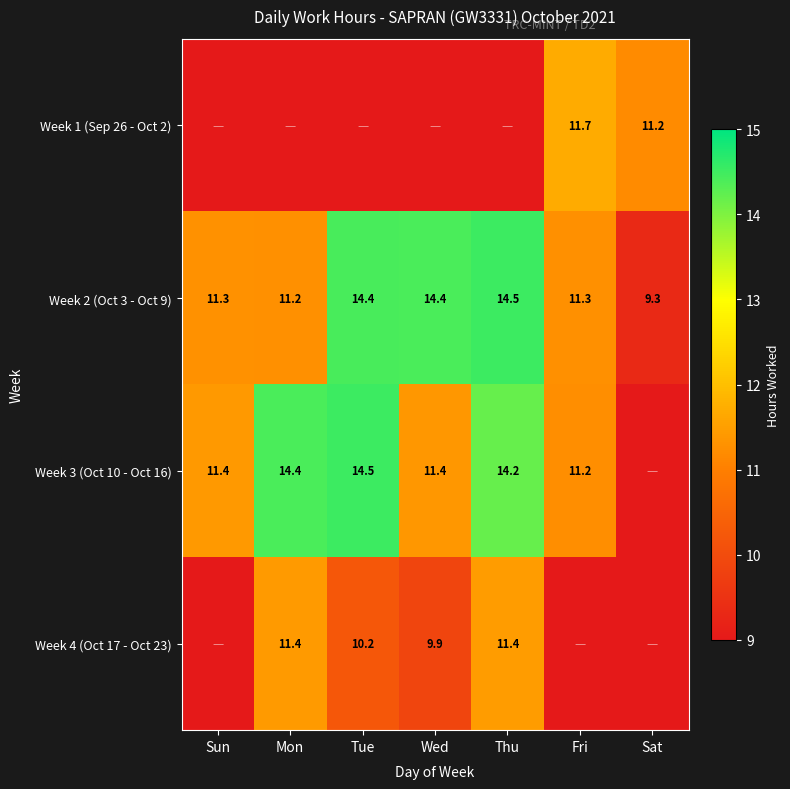

How many series are shown in this chart?

4